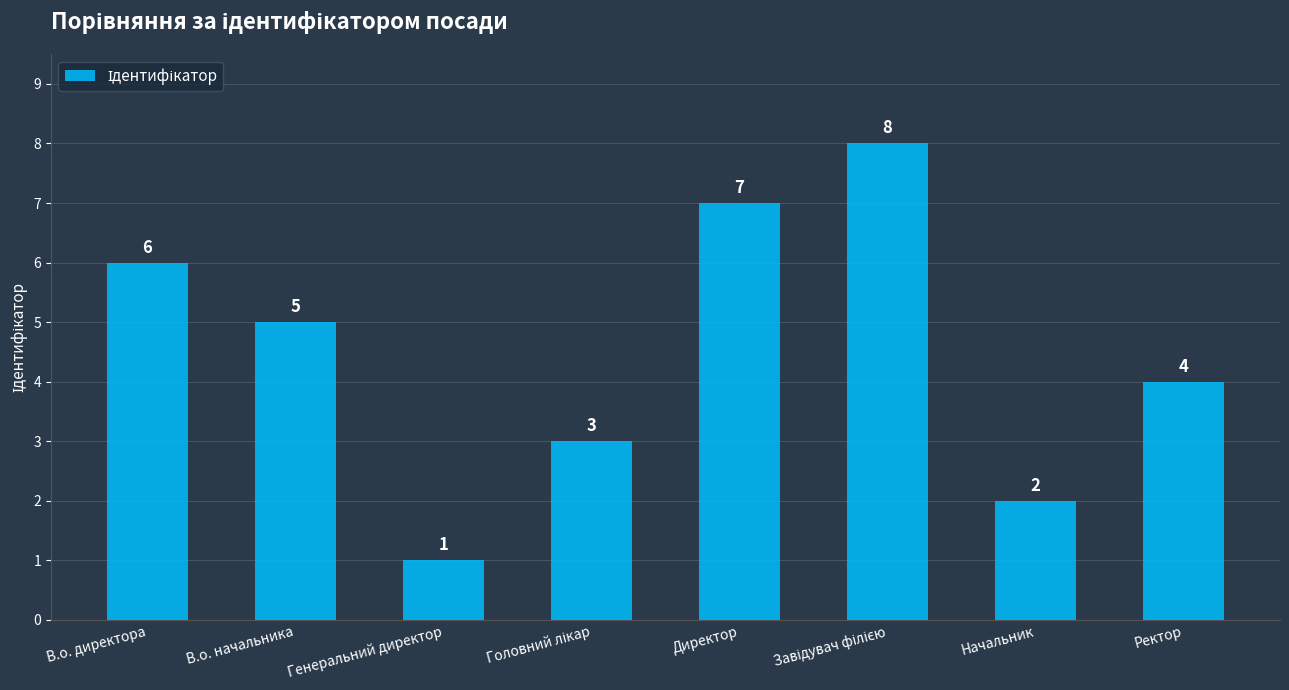

What is the ratio of the value at В.о. начальника to the value at Директор?

0.7